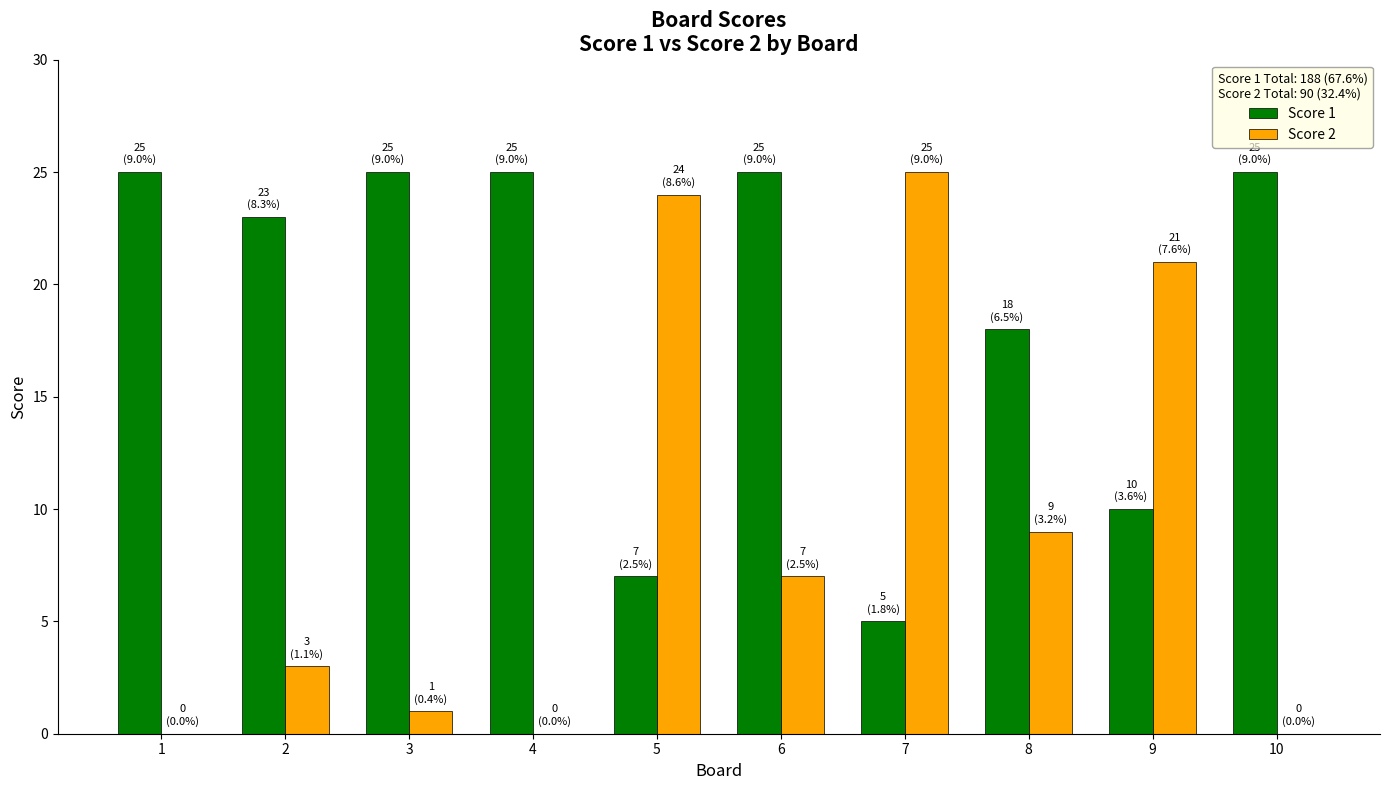

At which label is Score 2 closest to 12?

8